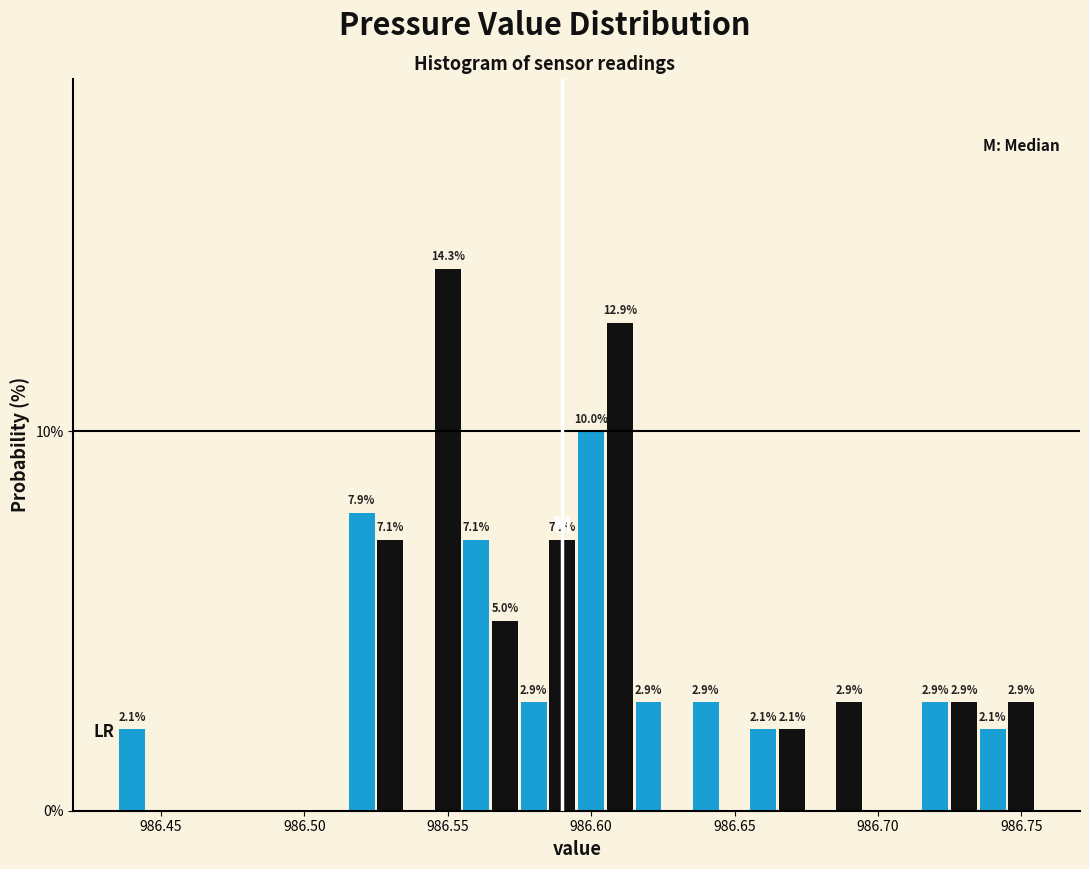

Read against the x-axis, roughly where is the centre of the tallest bar?

986.550